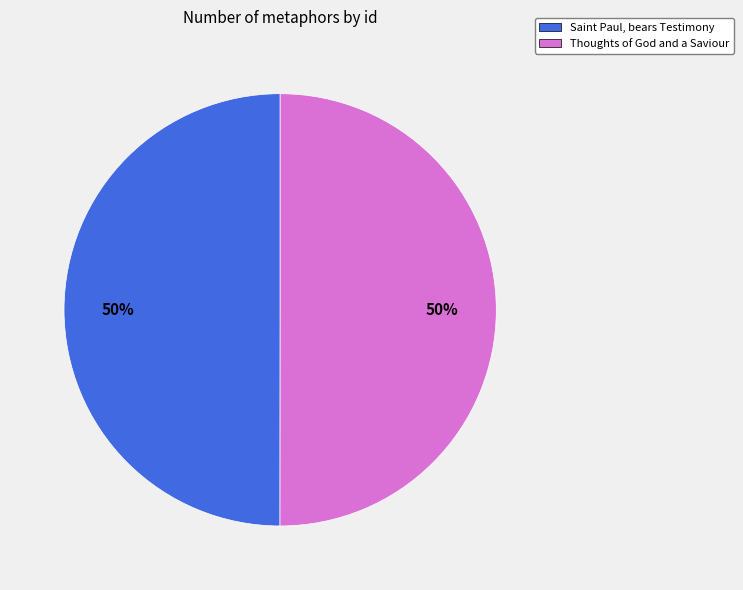

To the nearest percent, what percentage of the pie is Thoughts of God and a Saviour?

50%